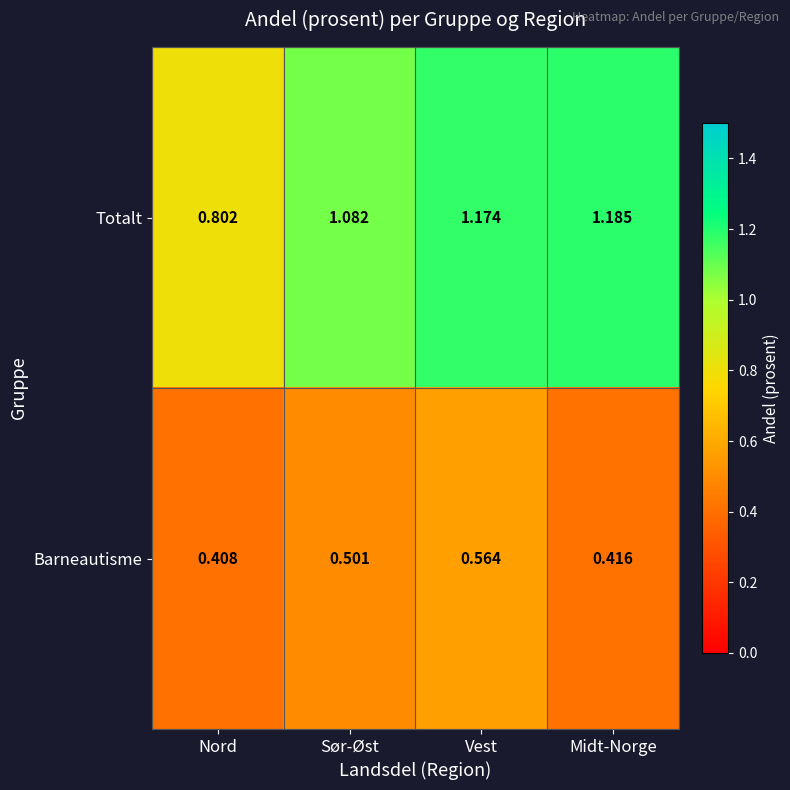

Rank the series at Midt-Norge from highest to lowest value.

Totalt, Barneautisme